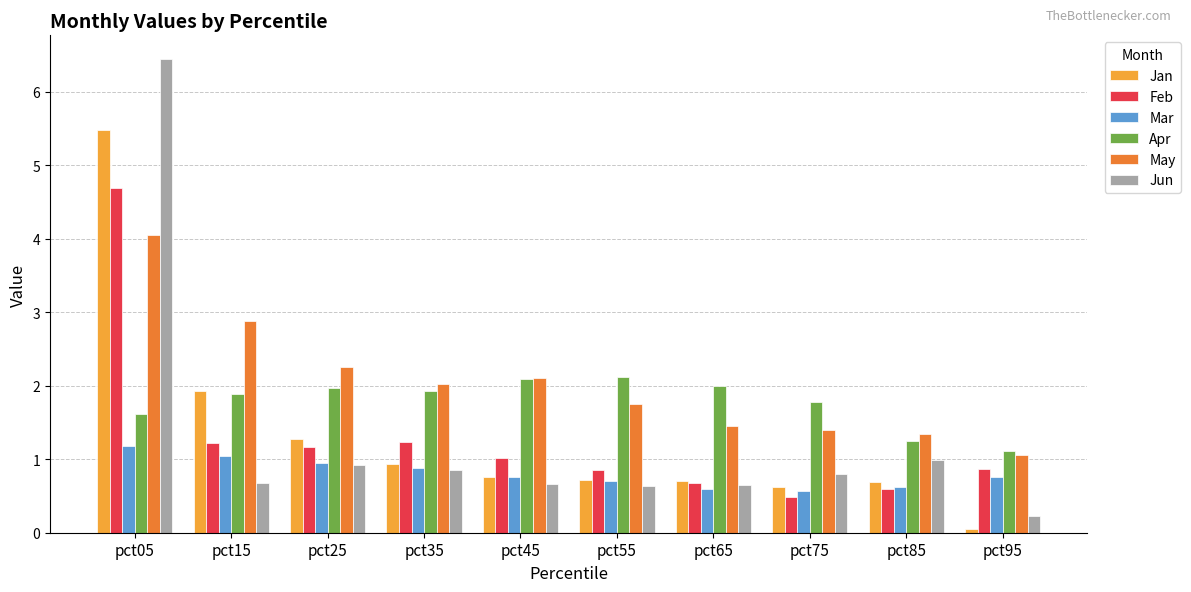

What is the lowest value of the Feb series?

0.5